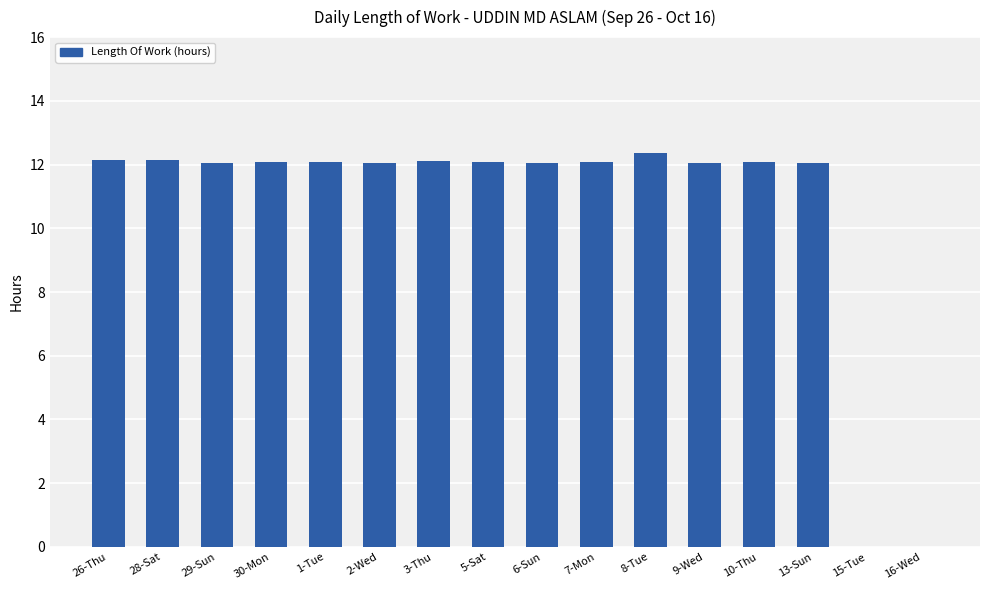

Reading left to right, list all the values displayed in this chart.

12.1	12.1	12.1	12.1	12.1	12.1	12.1	12.1	12.1	12.1	12.4	12.1	12.1	12.1	0.0	0.0